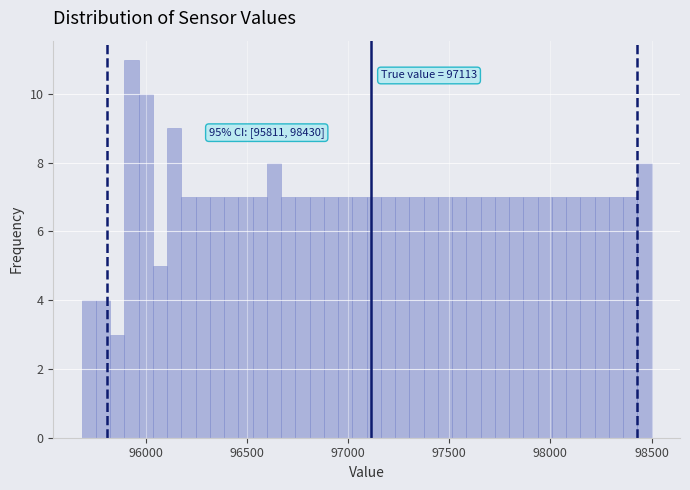

Read against the x-axis, roughly where is the centre of the tallest bar?

95950